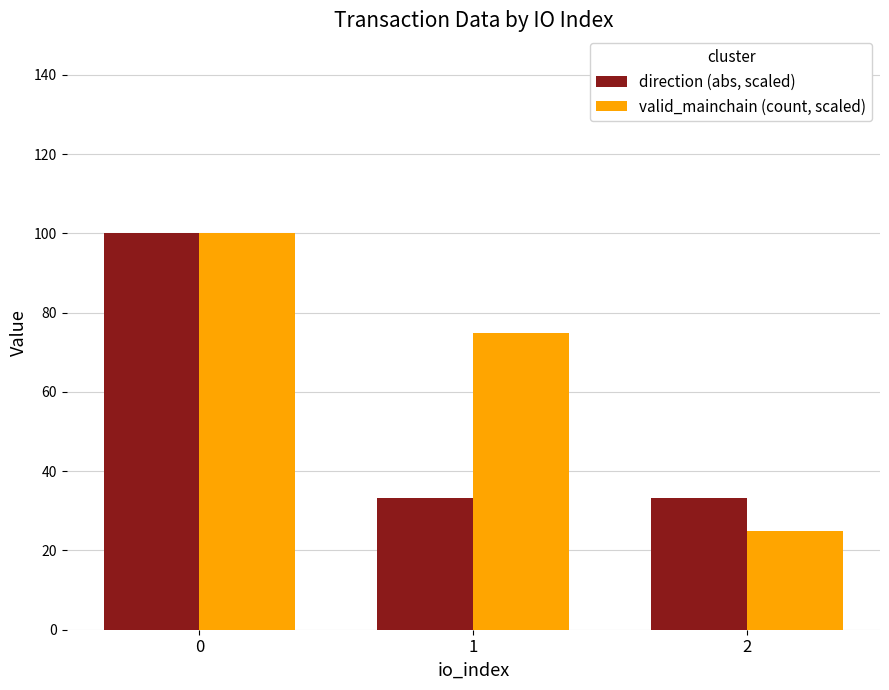

Is it true that valid_mainchain (count, scaled) equals 75.0 at 1?

True